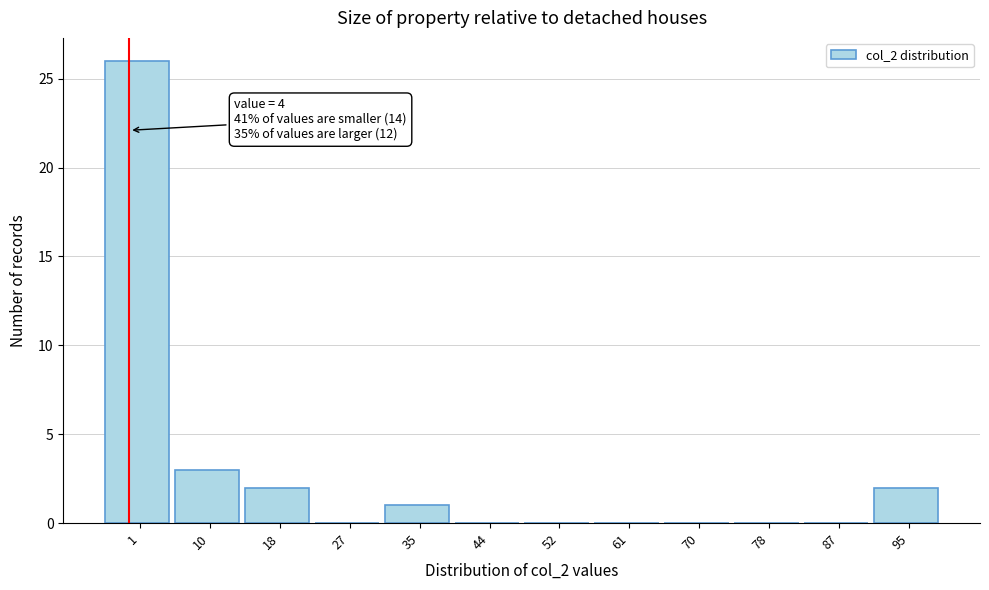

Reading right to left, transcribe all the data shown in this chart.

95=2	87=0	78=0	70=0	61=0	52=0	44=0	35=1	27=0	18=2	10=3	1=26